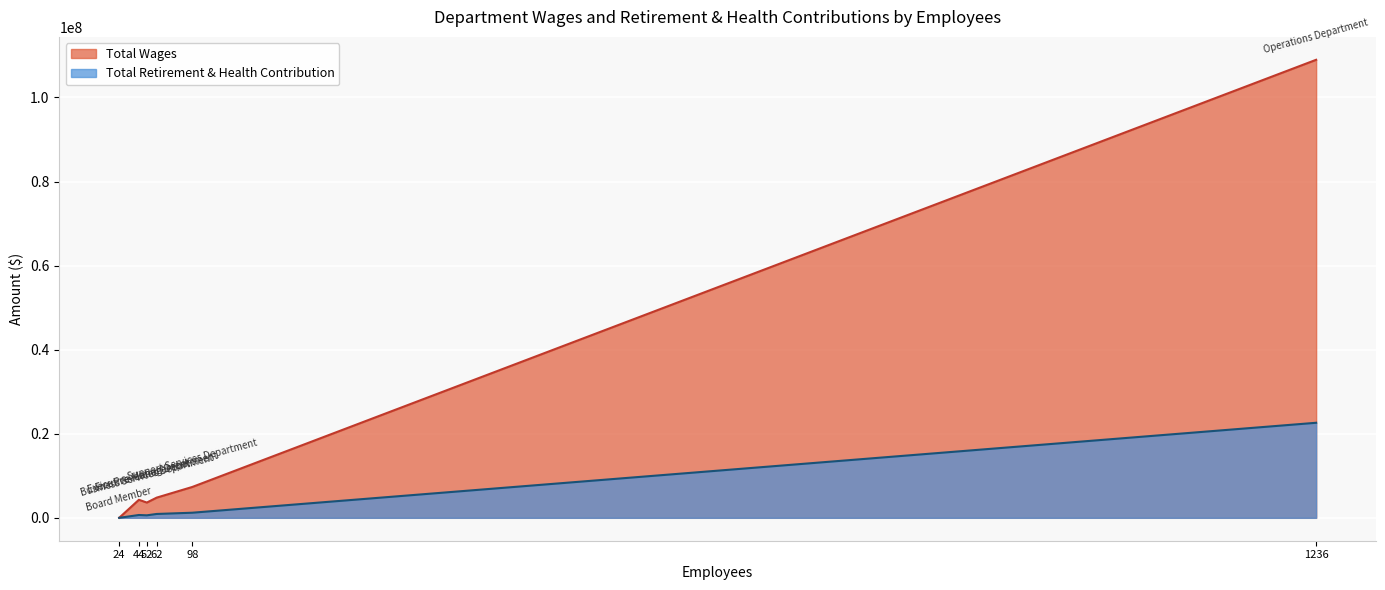

Where is Total Retirement & Health Contribution nearest to the value 11305051?

Support Services Department